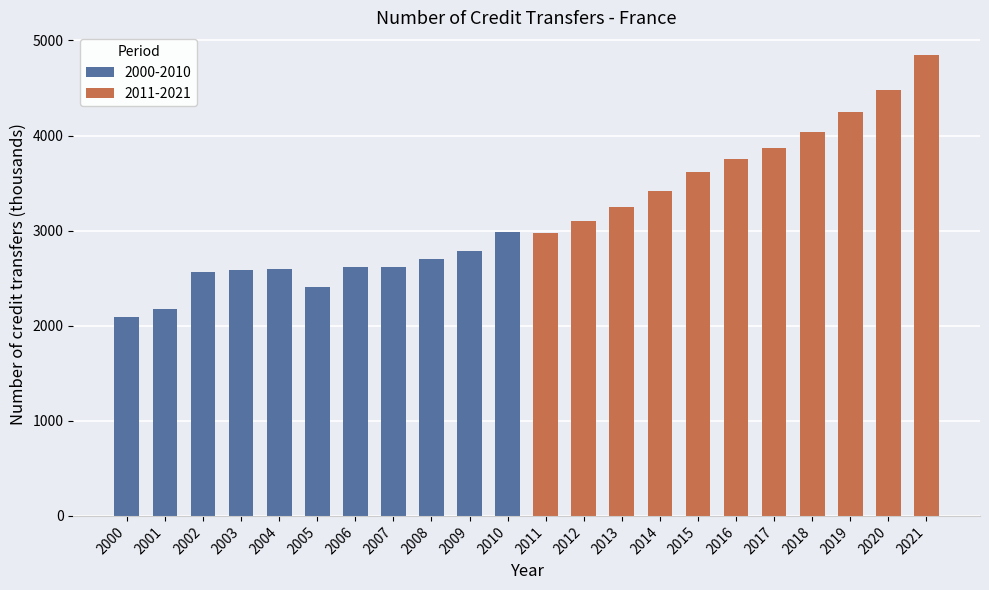

What is the difference between the maximum and minimum values?

2749.4